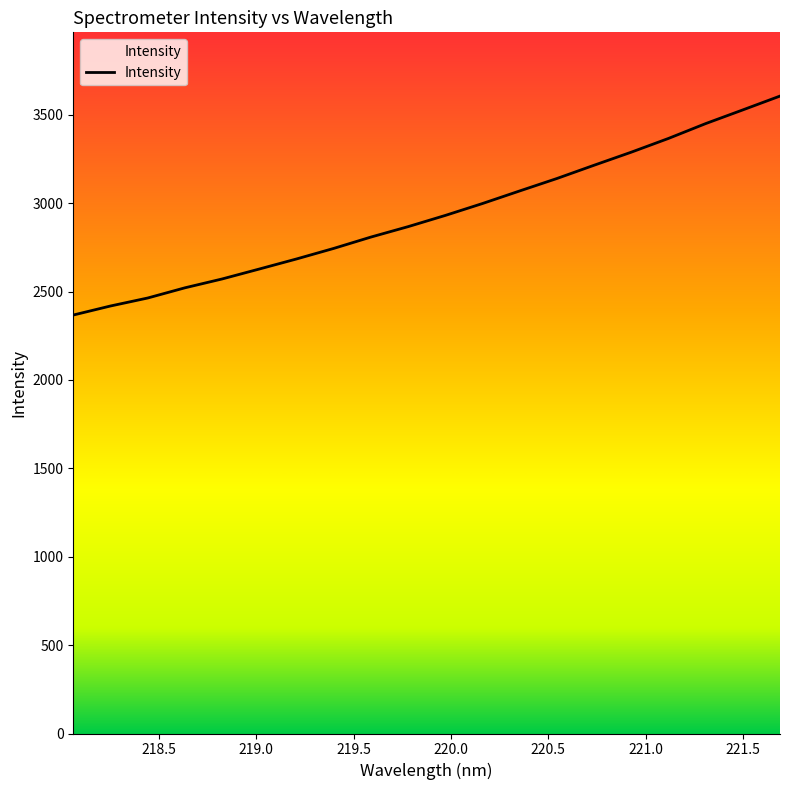

What is the sum of all values?

58670.6